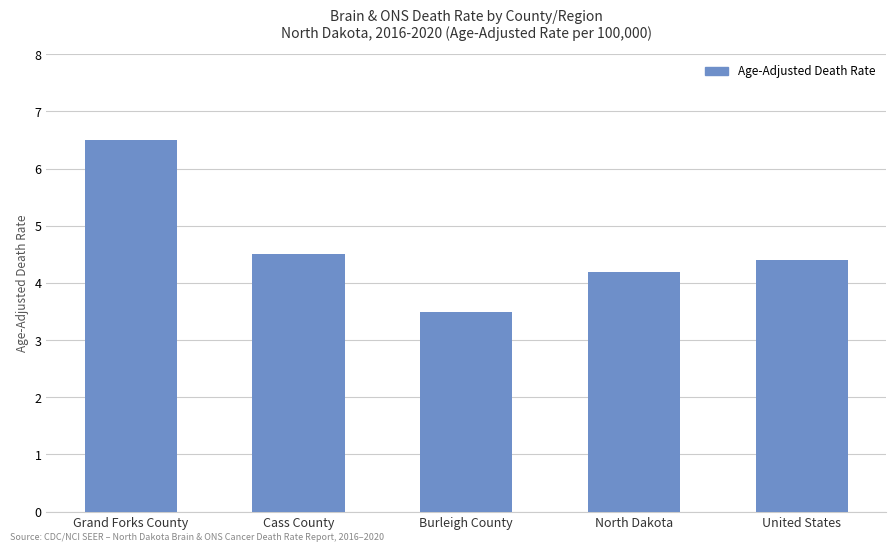

What is the difference between the values at Grand Forks County and Burleigh County?

3.0